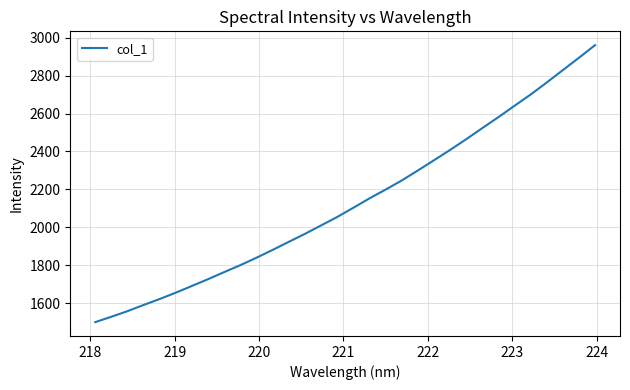

What is the difference between the maximum and minimum values?

1461.2